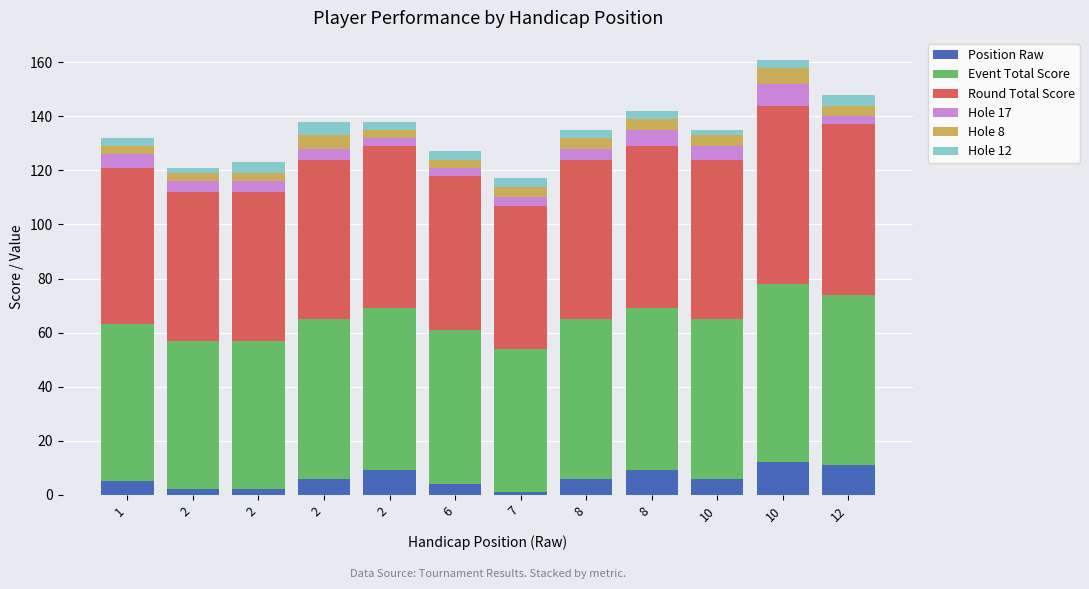

What are all the series names shown in the legend?

Position Raw, Event Total Score, Round Total Score, Hole 17, Hole 8, Hole 12